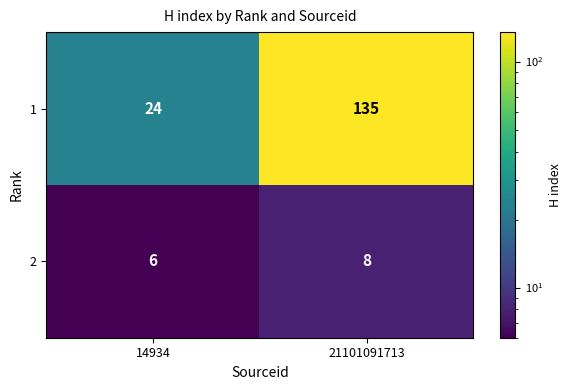

What is the sum of the 2 values at 21101091713 and 14934?

14